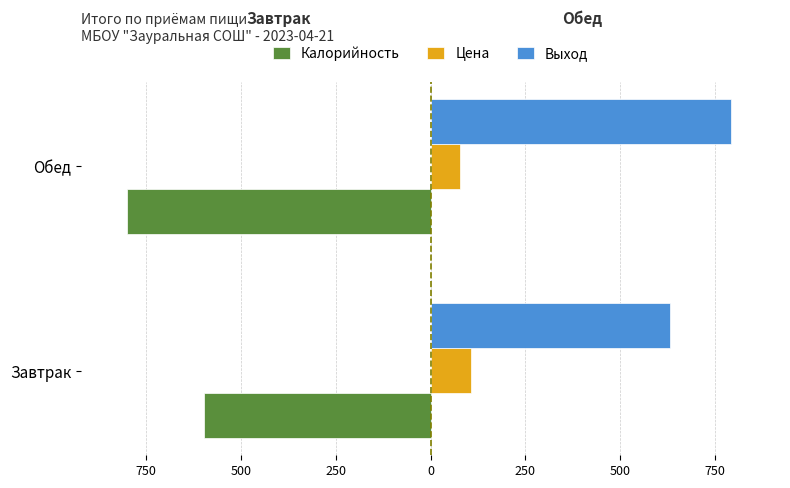

What are all the series names shown in the legend?

Калорийность, Цена, Выход